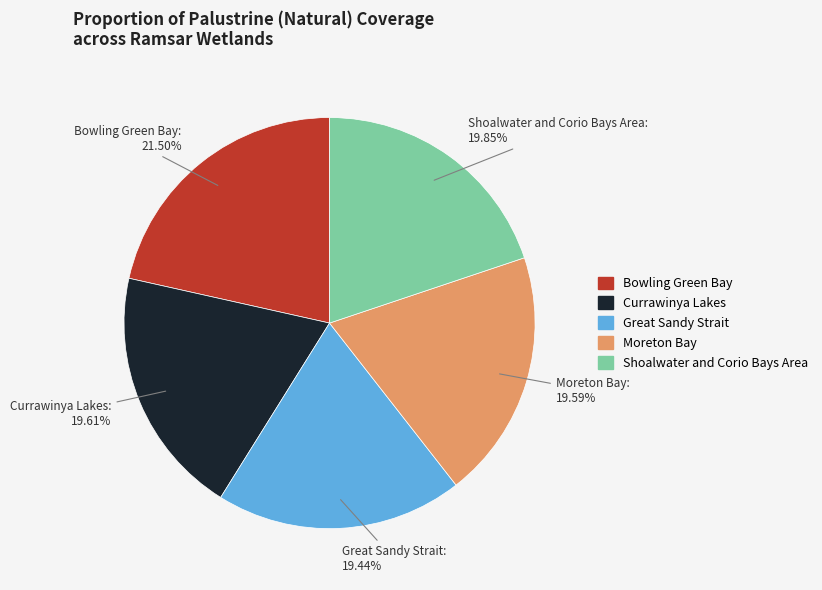

Which slice is the largest?

Bowling Green Bay